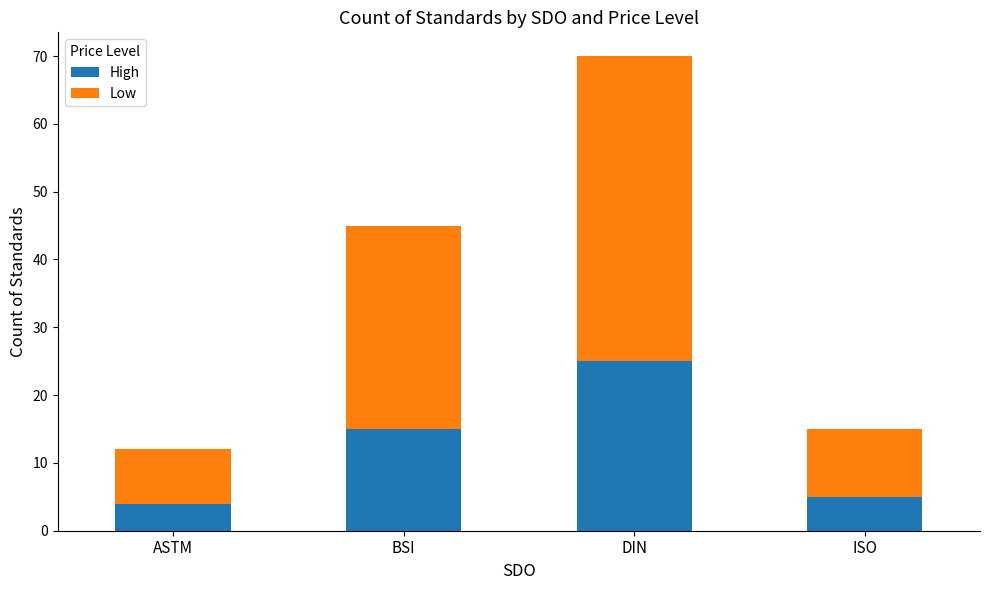

What is the total value across all series at ISO?

15